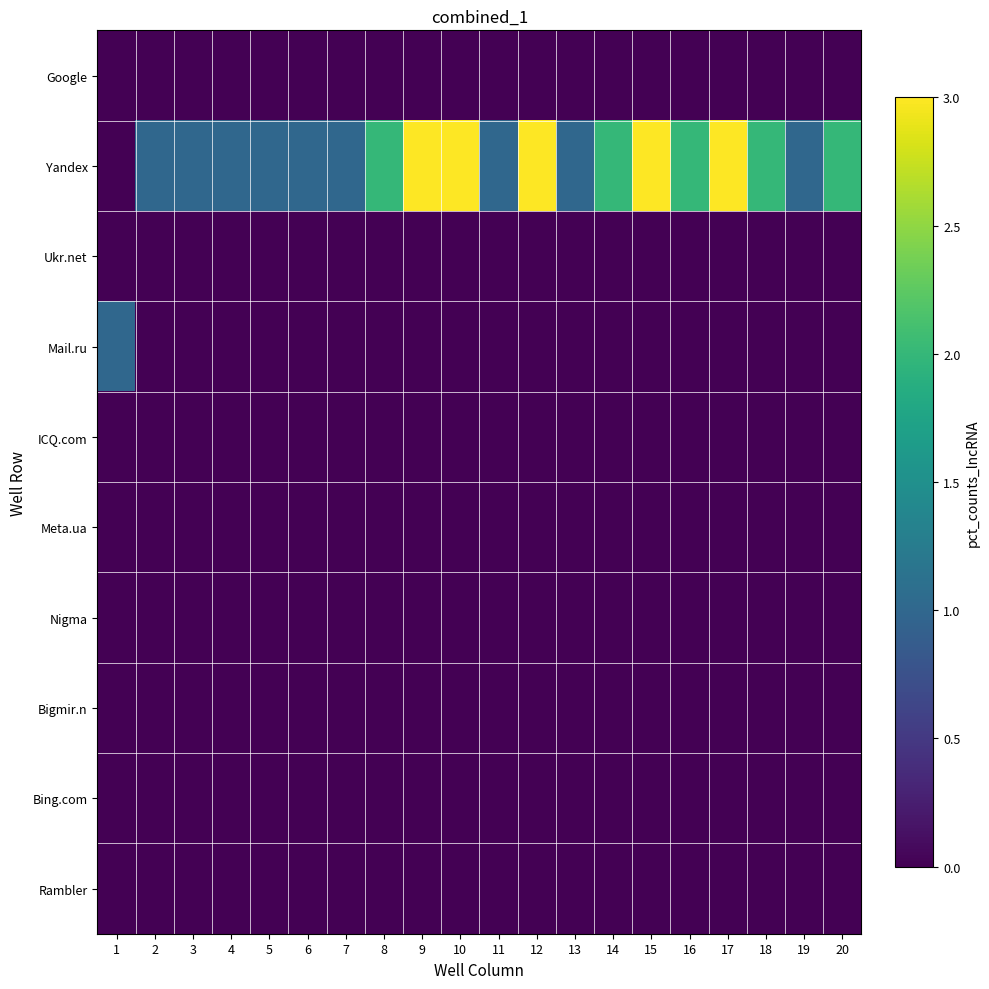

How many distinct data groups are displayed?

10